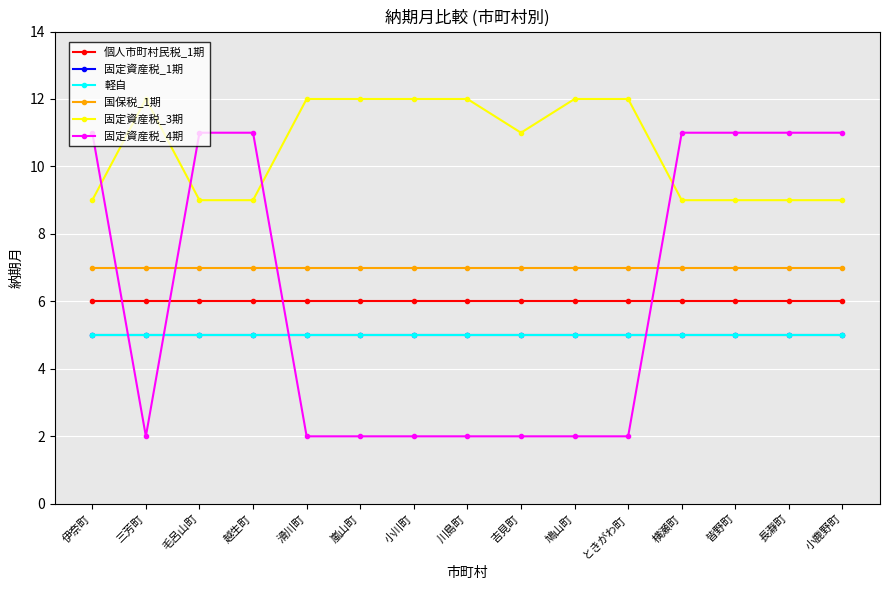

Does the chart have visible grid lines?

Yes